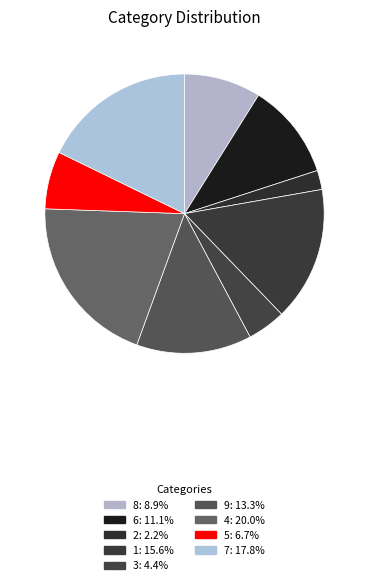

How many slices are in this pie chart?

9